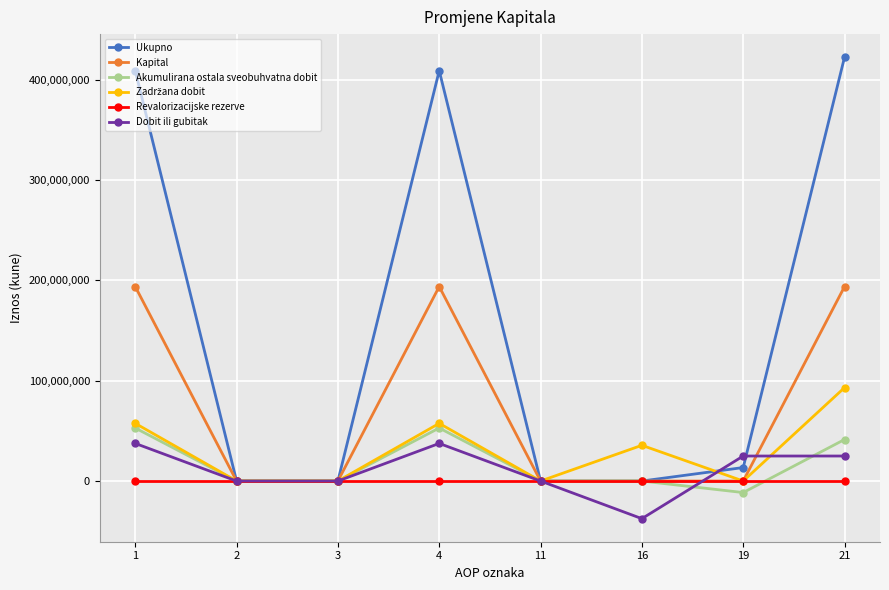

What is the spread (max minus min) of values at 21?

422366776